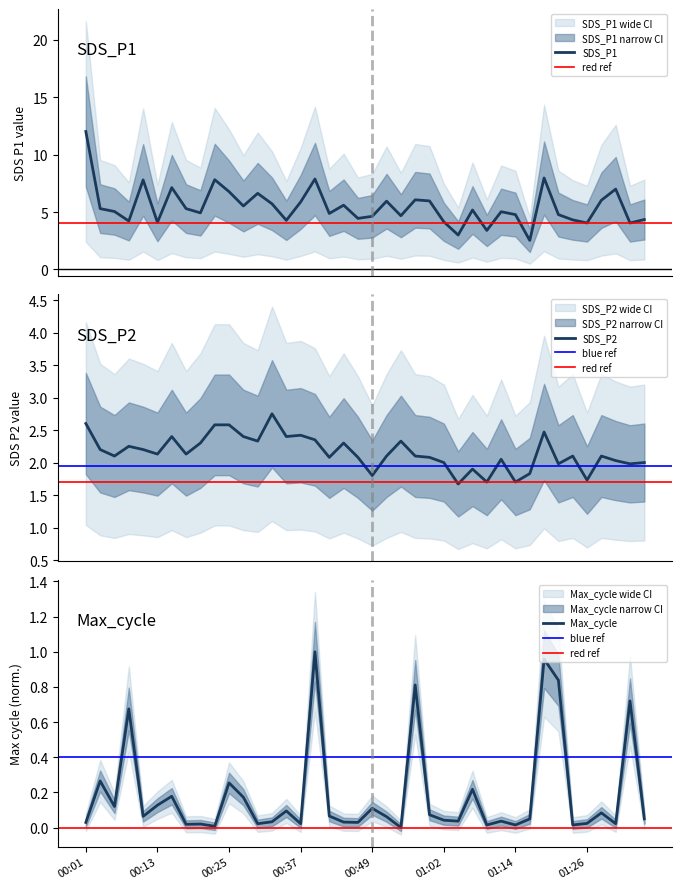

What is the difference between the SDS_P2 values at 00:15 and 01:14?

0.7